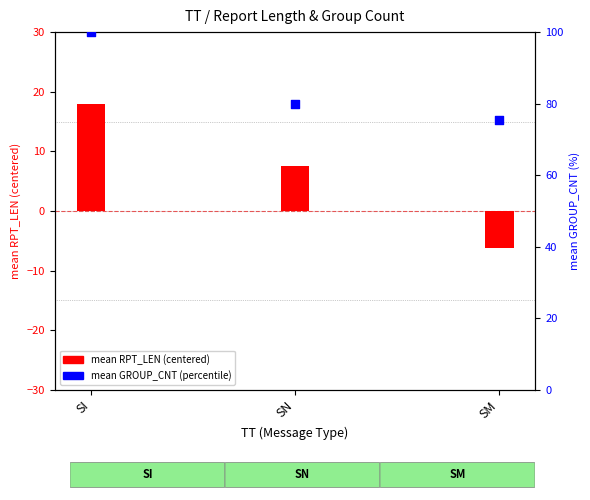

What is the total value across all series at SI?

118.0